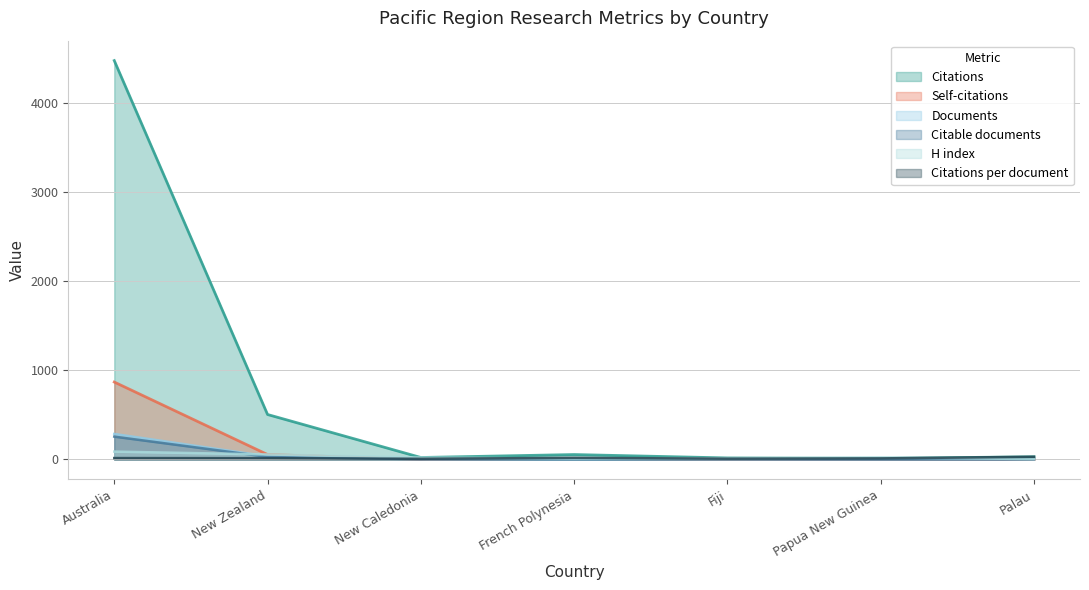

Does the chart display data point markers on the line(s)?

No